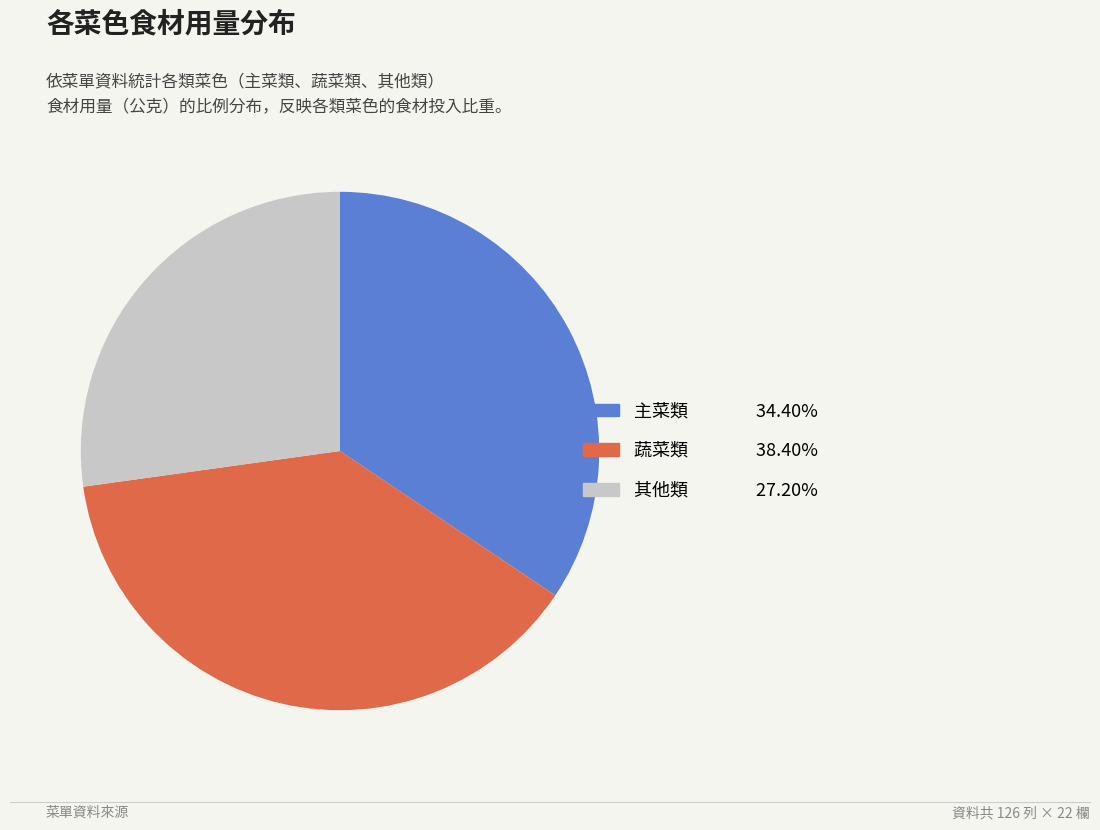

Is there any slice that represents more than half of the pie?

No